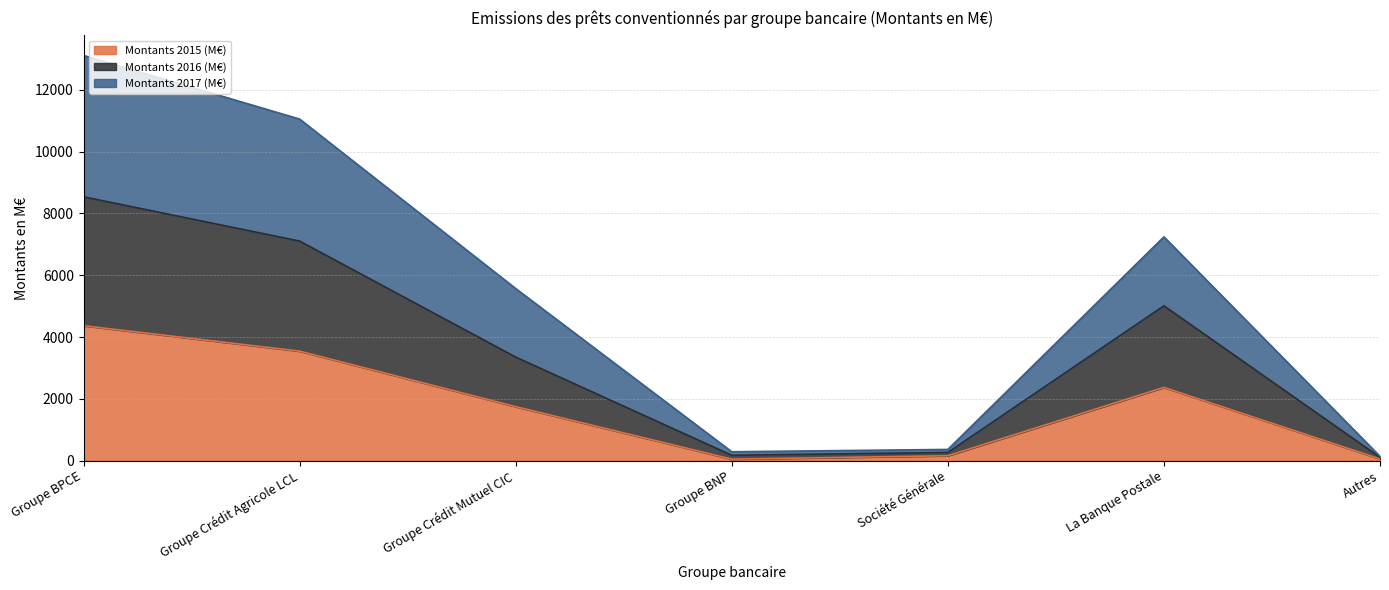

How many interior local peaks does the Montants 2015 (M€) series have?

1